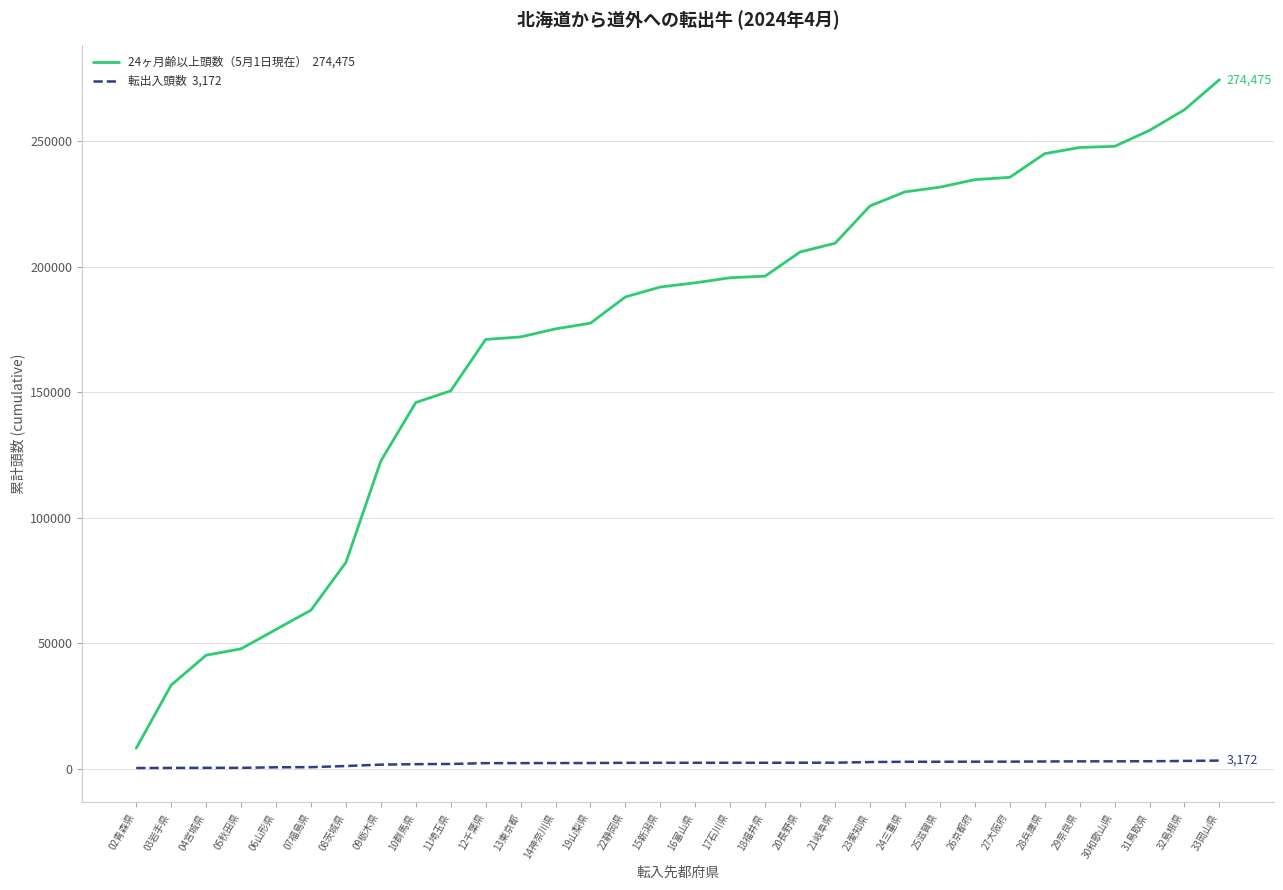

What is the maximum value shown in the chart?

274475